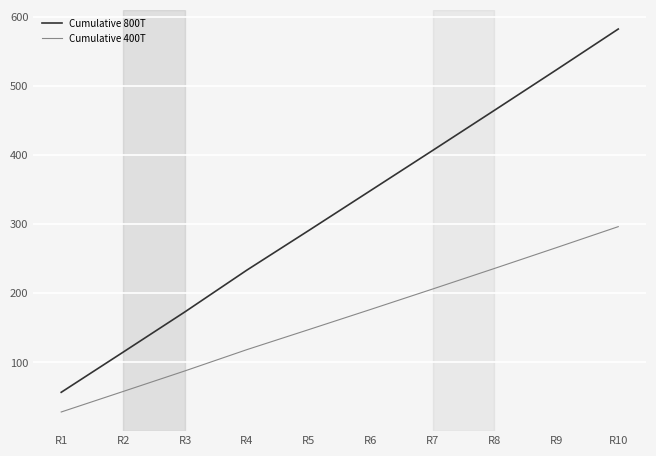

True or false: Cumulative 400T and Cumulative 800T intersect in this chart.

False